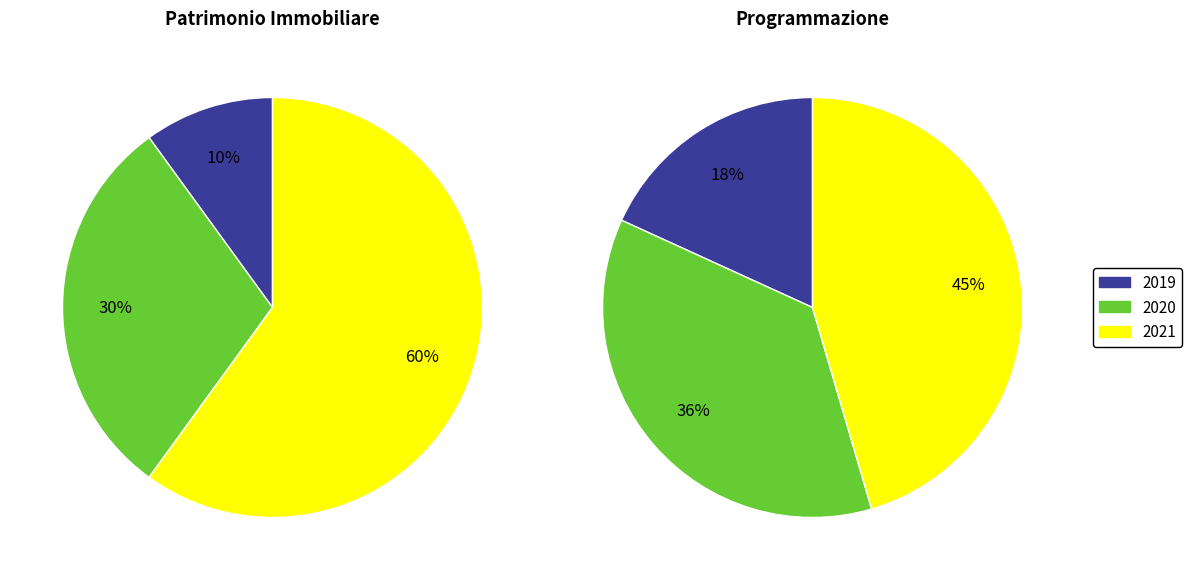

Combined, what portion of the pie is 2021 and 2020?

90.0%